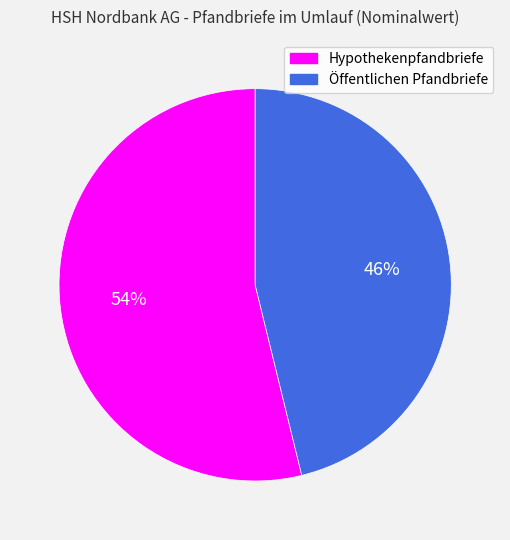

How many segments does this pie chart have?

2